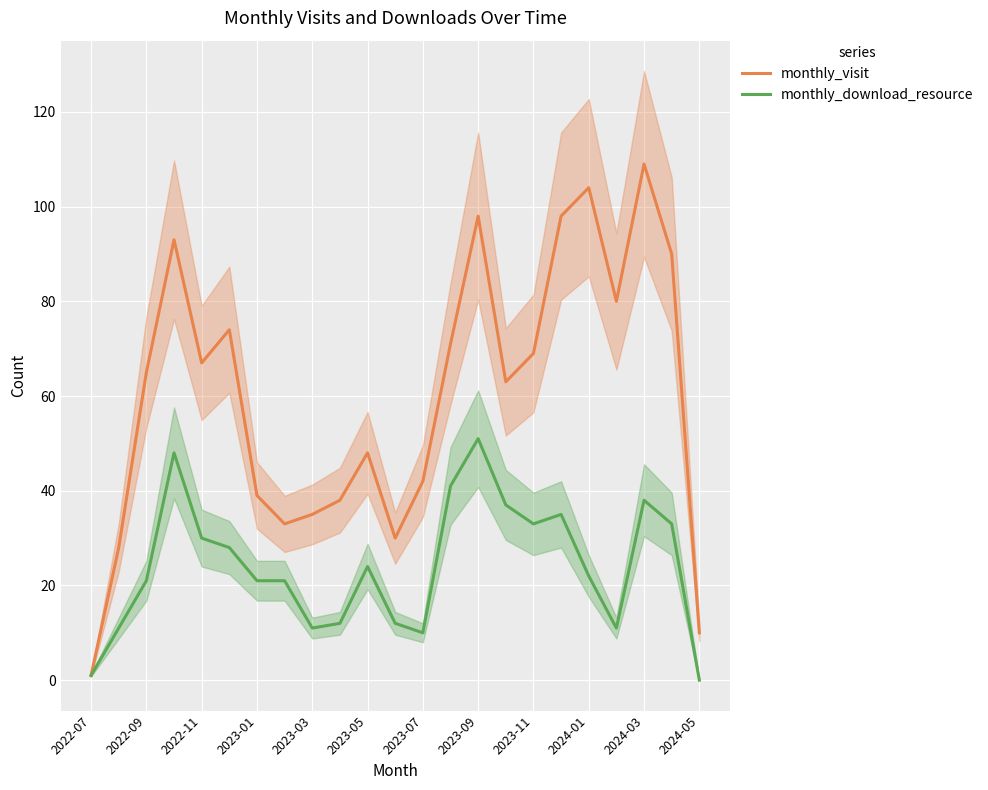

The value of monthly_download_resource at 2023-07 is 10. True or false?

True